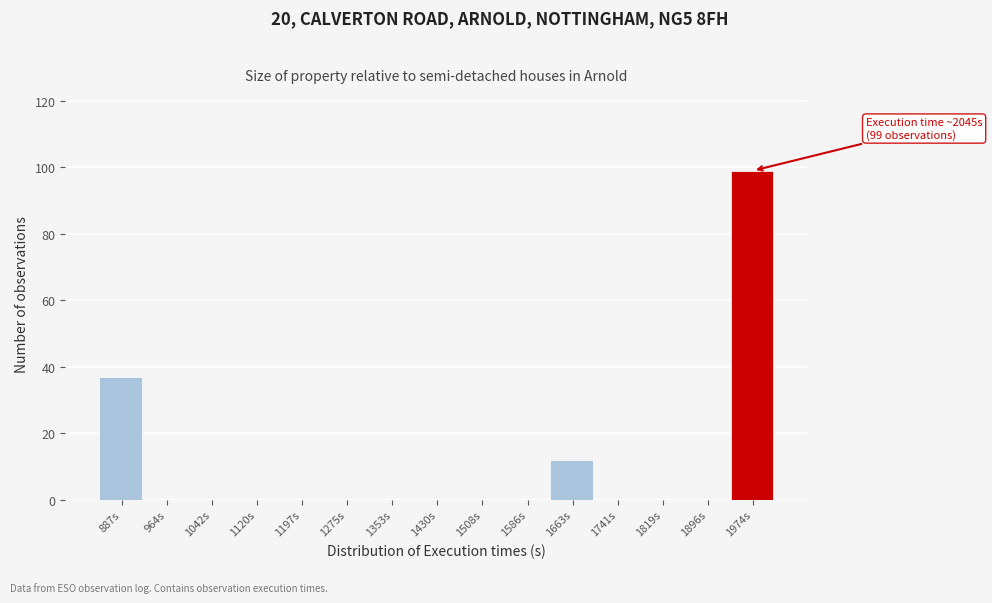

Reading right to left, what are all the values shown in this chart?

1974s=99	1896s=0	1819s=0	1741s=0	1663s=12	1586s=0	1508s=0	1430s=0	1353s=0	1275s=0	1197s=0	1120s=0	1042s=0	964s=0	887s=37